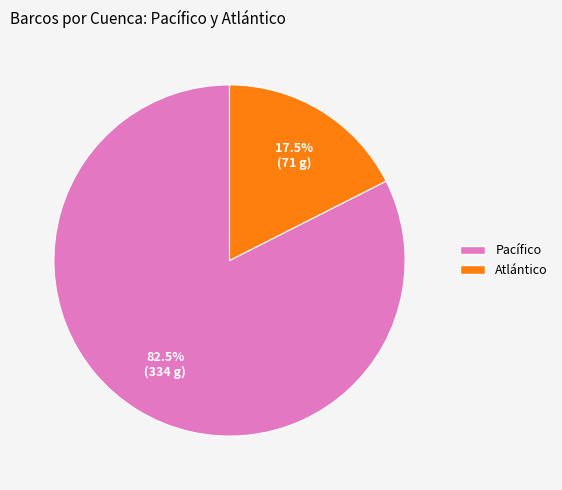

Is there a majority slice in this chart?

Yes